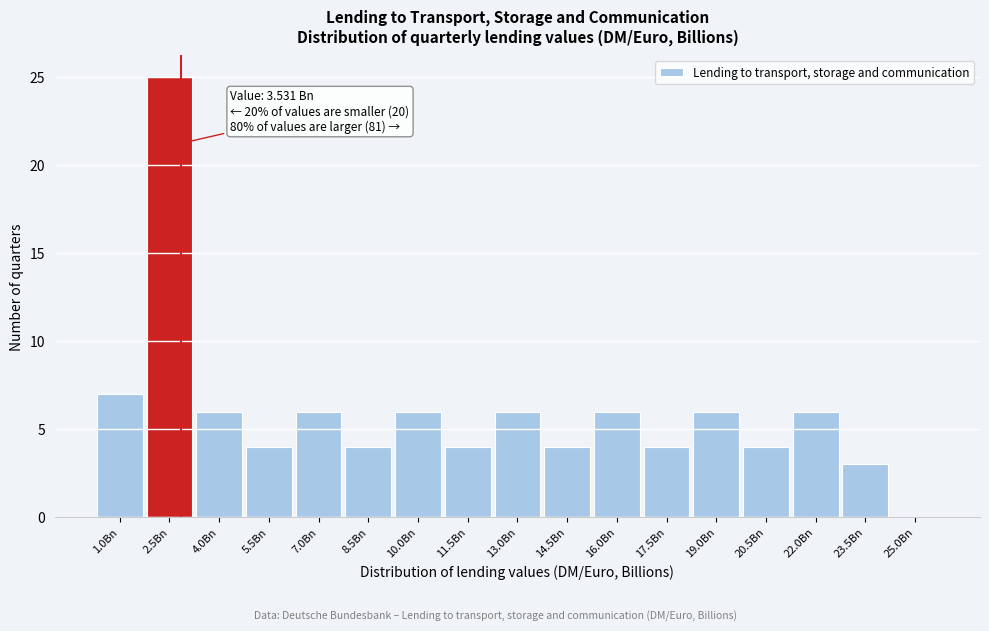

Reading left to right, what are all the values shown in this chart?

1.0Bn=7	2.5Bn=25	4.0Bn=6	5.5Bn=4	7.0Bn=6	8.5Bn=4	10.0Bn=6	11.5Bn=4	13.0Bn=6	14.5Bn=4	16.0Bn=6	17.5Bn=4	19.0Bn=6	20.5Bn=4	22.0Bn=6	23.5Bn=3	25.0Bn=0